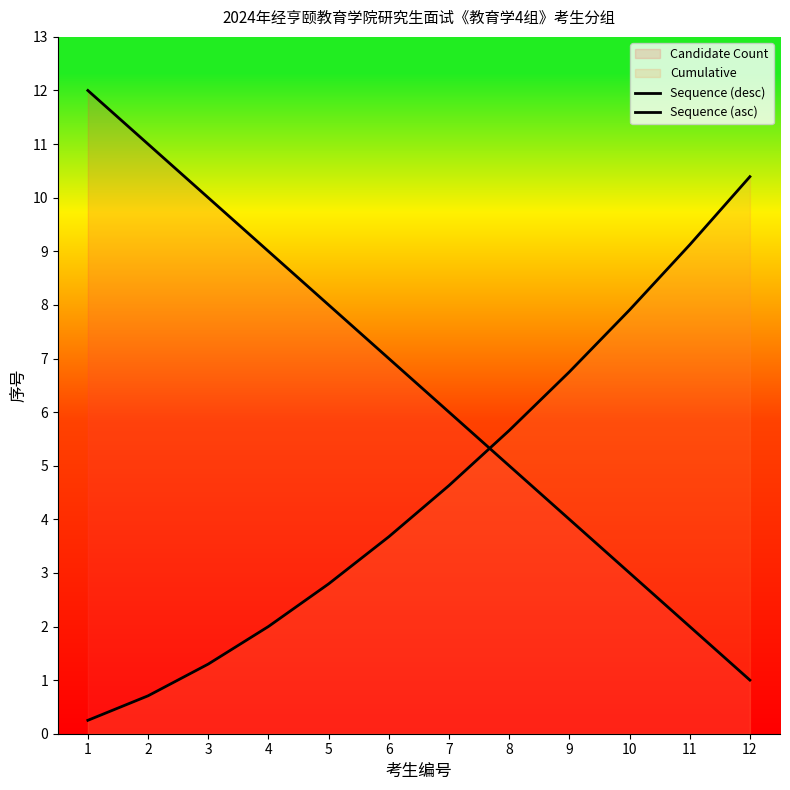

How many lines are shown in the chart?

2